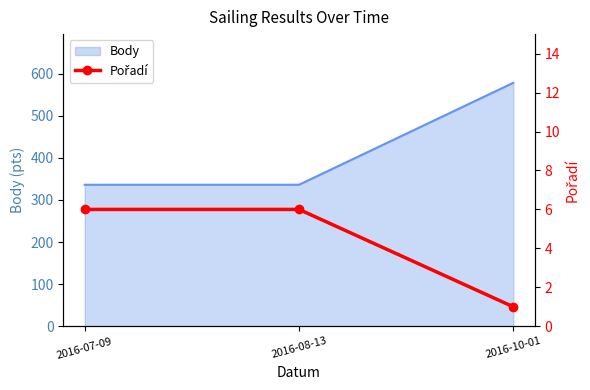

How many categories are shown in the chart?

3